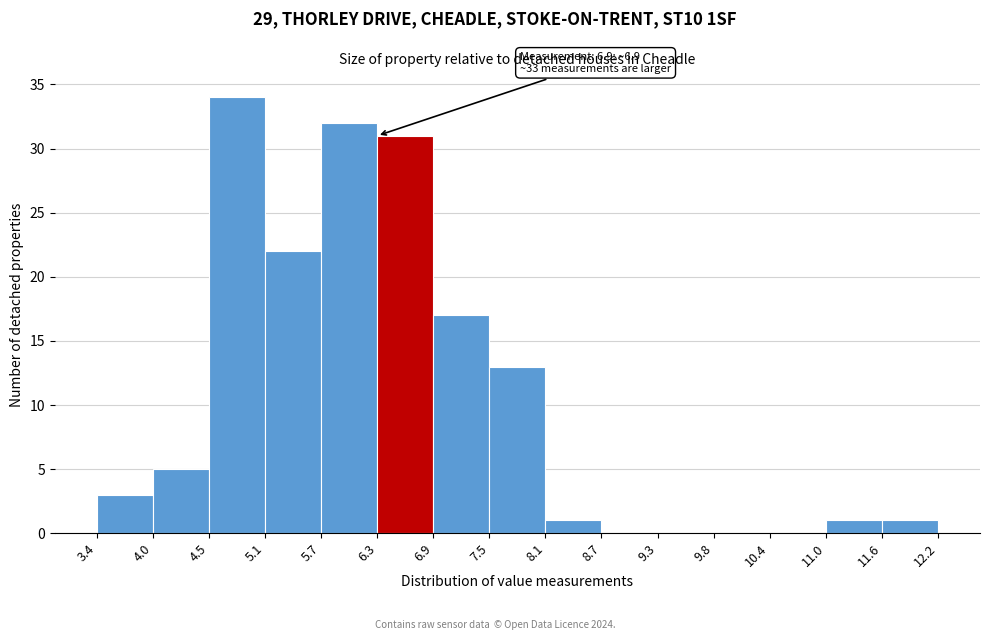

Which range on the x-axis has the tallest bar?

4.5 to 5.1